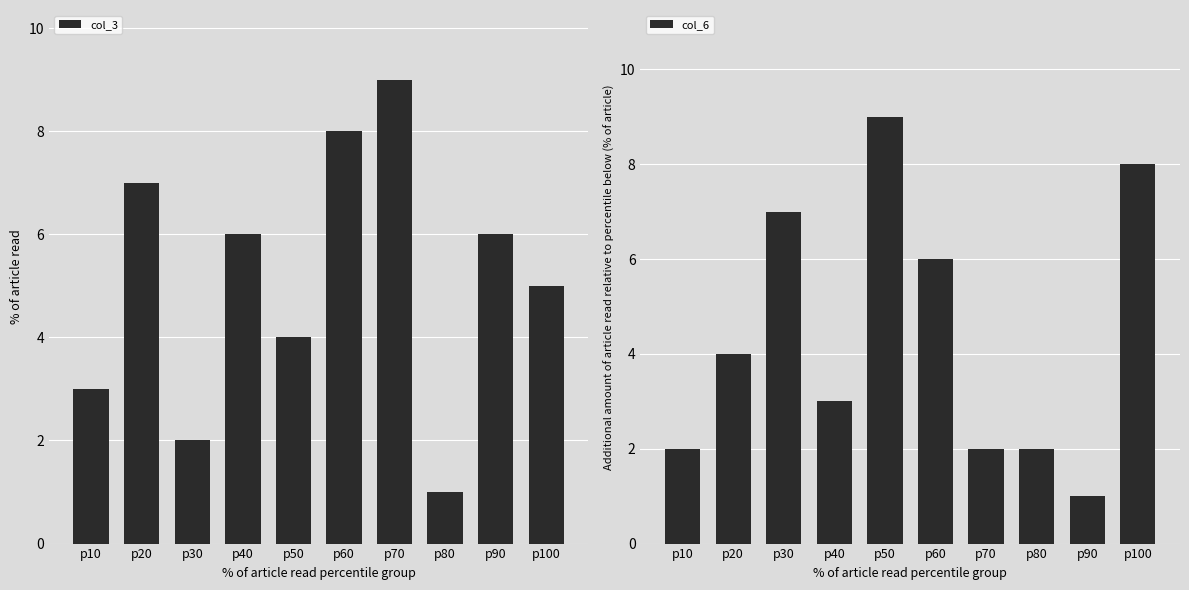

What is the smallest value displayed?

1